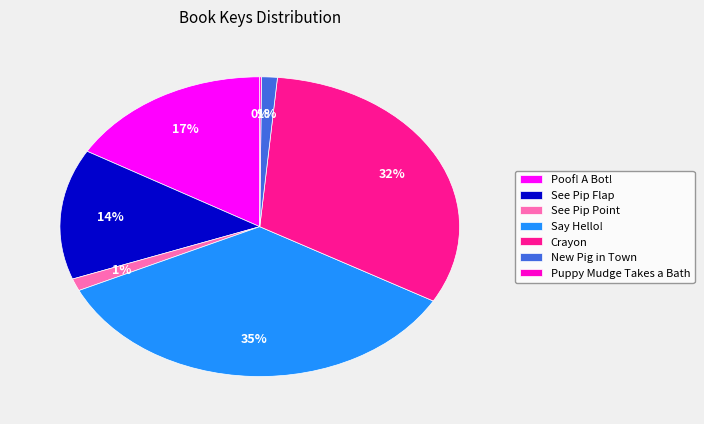

To the nearest percent, what is the difference between the largest and smallest slice percentages?

35%